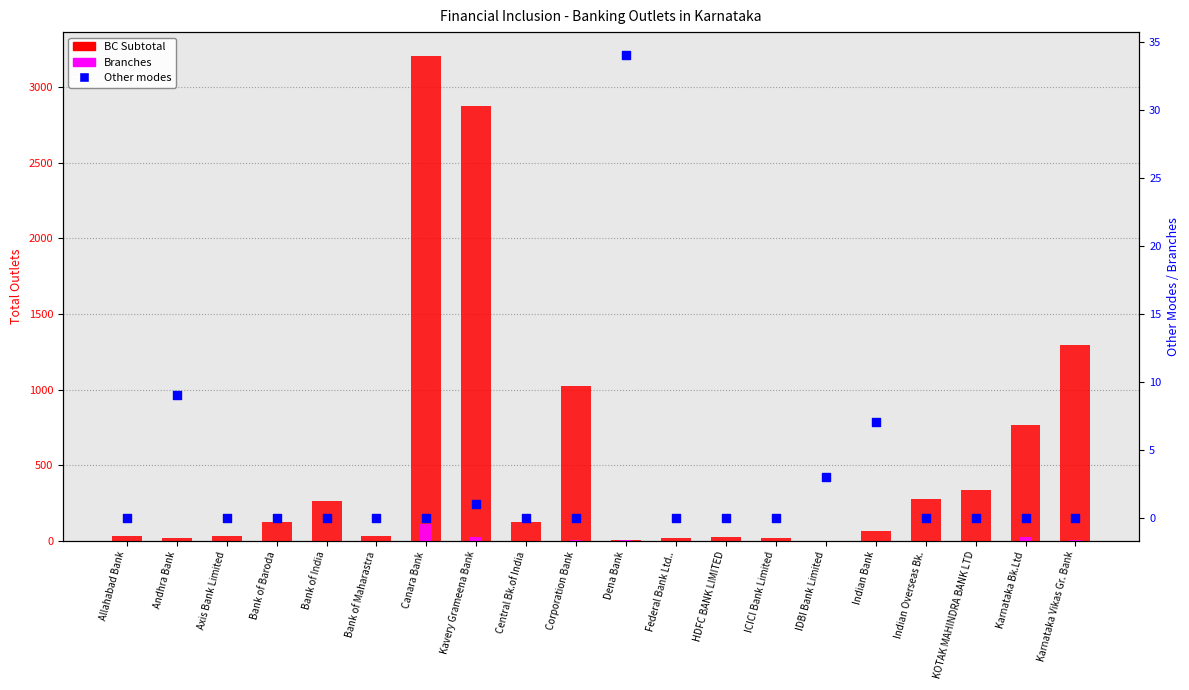

Which series has the widest spread of Y values?

BC Subtotal